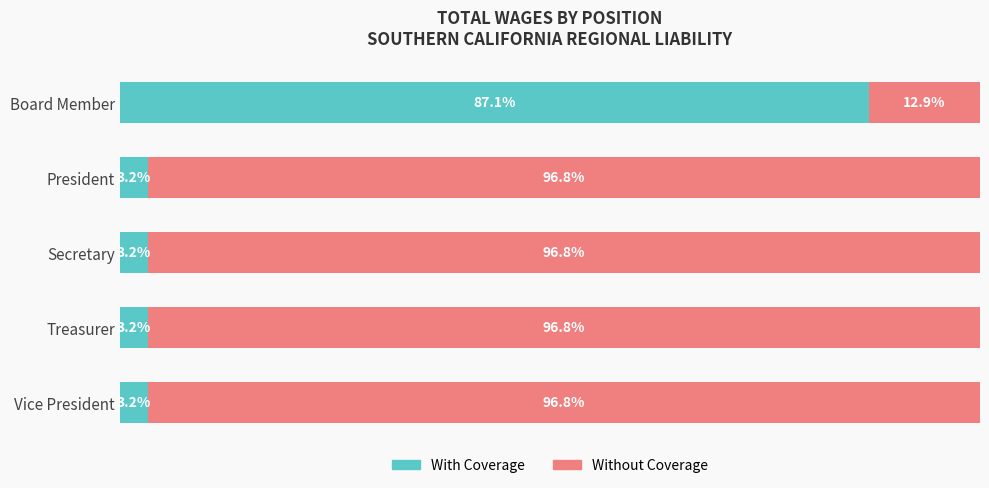

Reading left to right, transcribe all the data shown in this chart.

With Coverage: 87.1	3.2	3.2	3.2	3.2
Without Coverage: 12.9	96.8	96.8	96.8	96.8